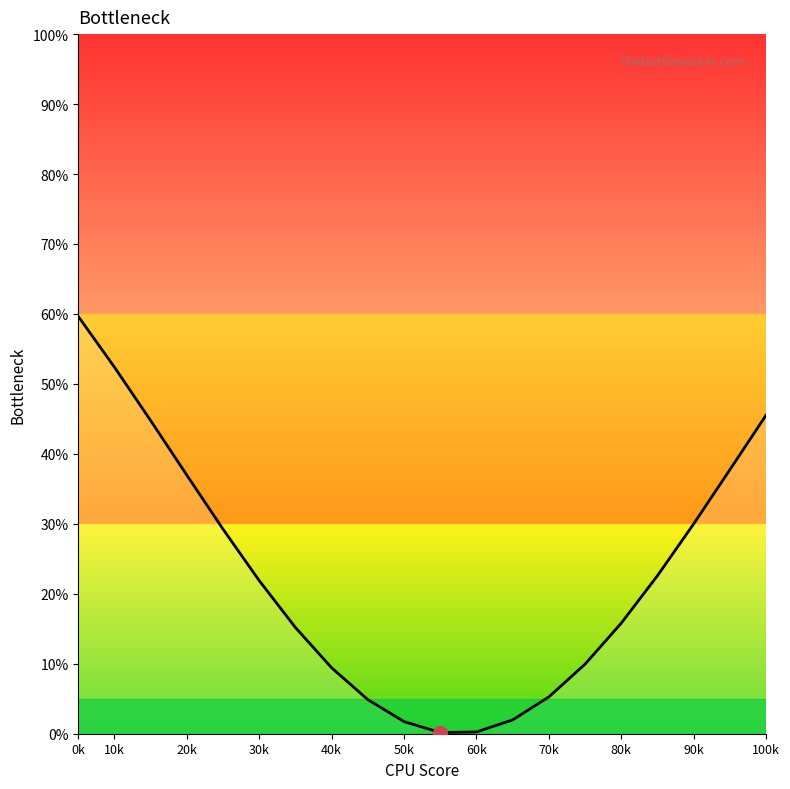

What is the difference between the maximum and minimum values?

59.5